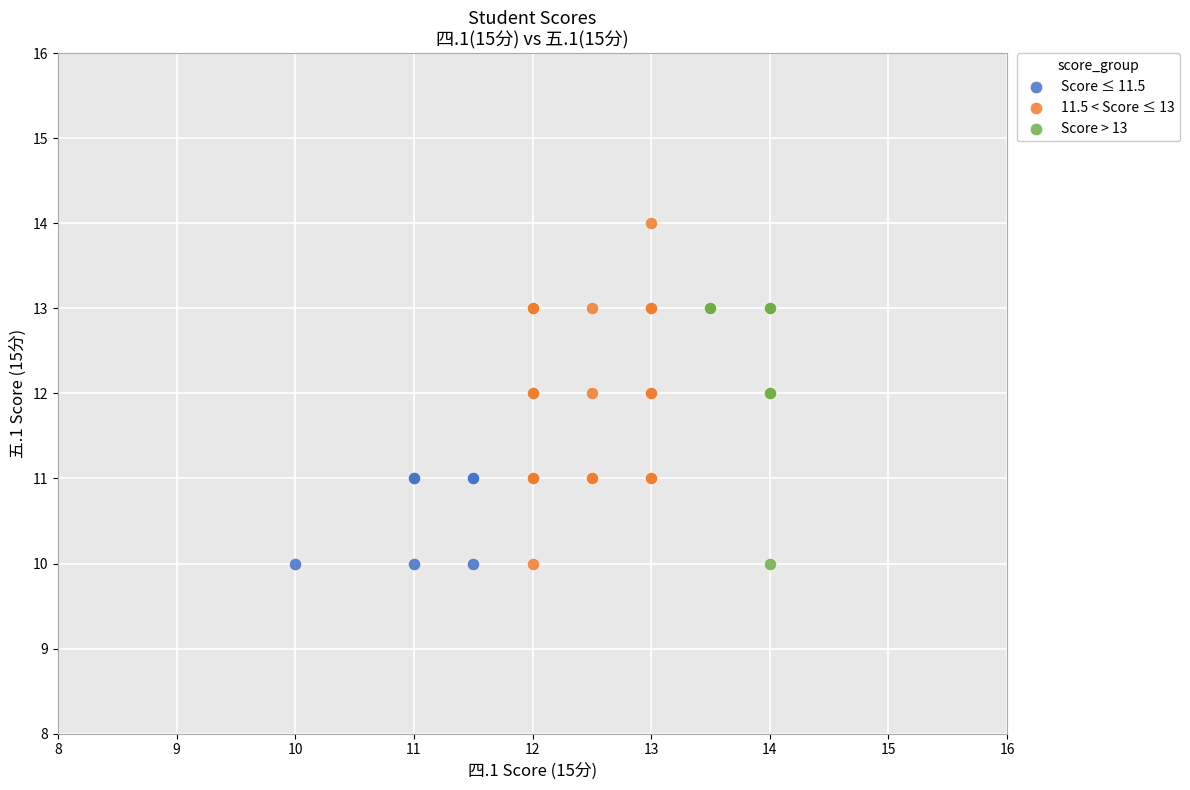

Which series has the largest Y range (max minus min)?

11.5 < Score ≤ 13